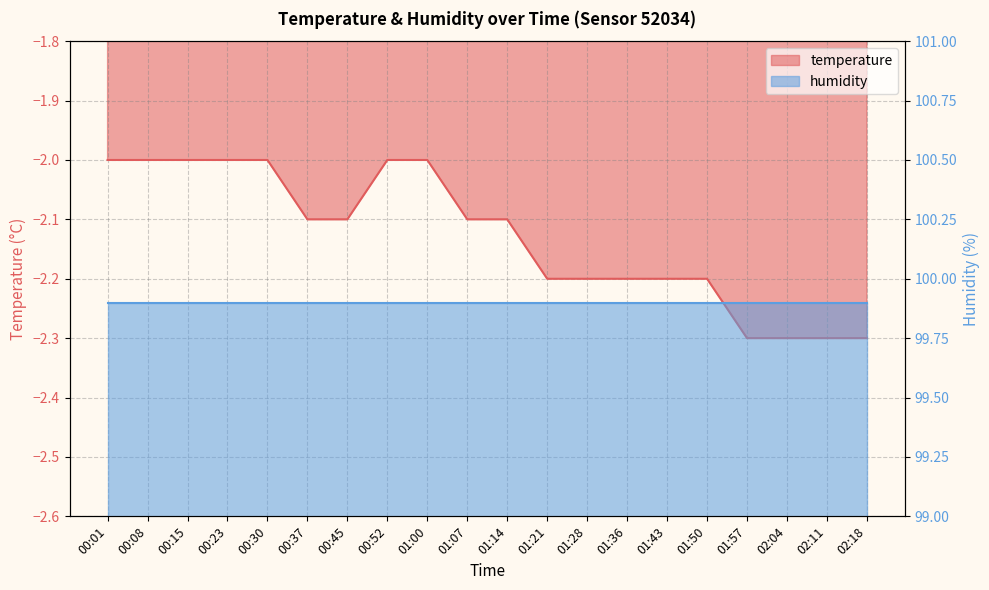

Rank the categories by value from highest to lowest.

00:01, 00:08, 00:15, 00:23, 00:30, 00:52, 01:00, 00:37, 00:45, 01:07, 01:14, 01:21, 01:28, 01:36, 01:43, 01:50, 01:57, 02:04, 02:11, 02:18